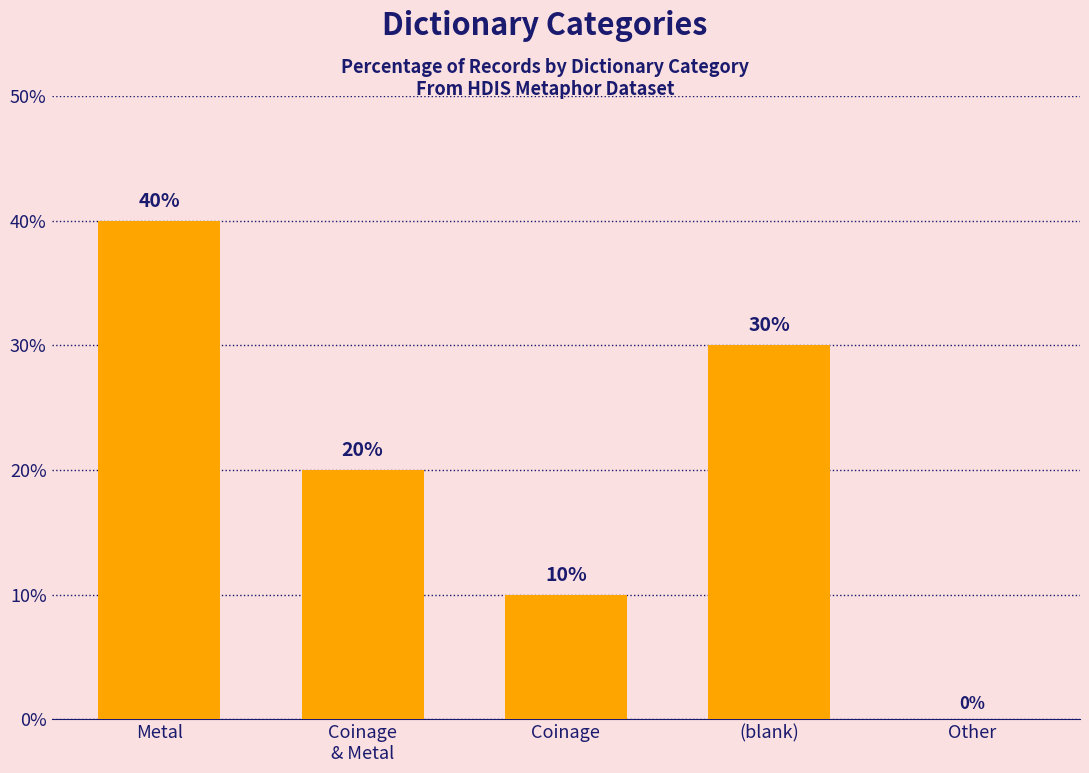

Count the number of categories in the chart.

5